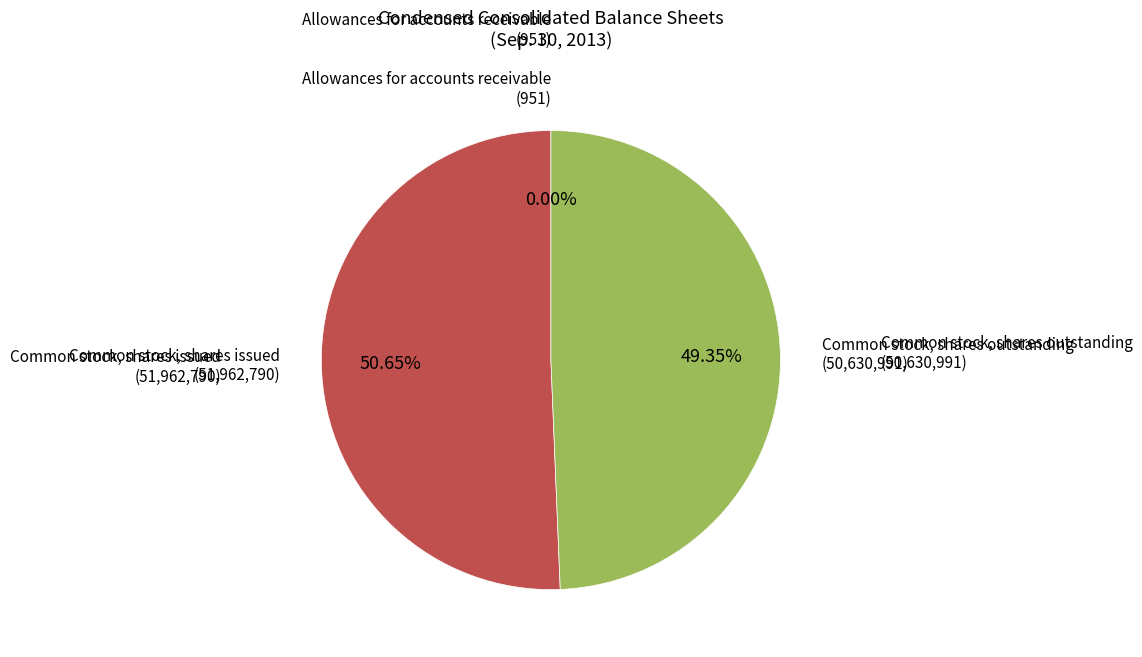

Which category accounts for the majority?

Common stock, shares issued